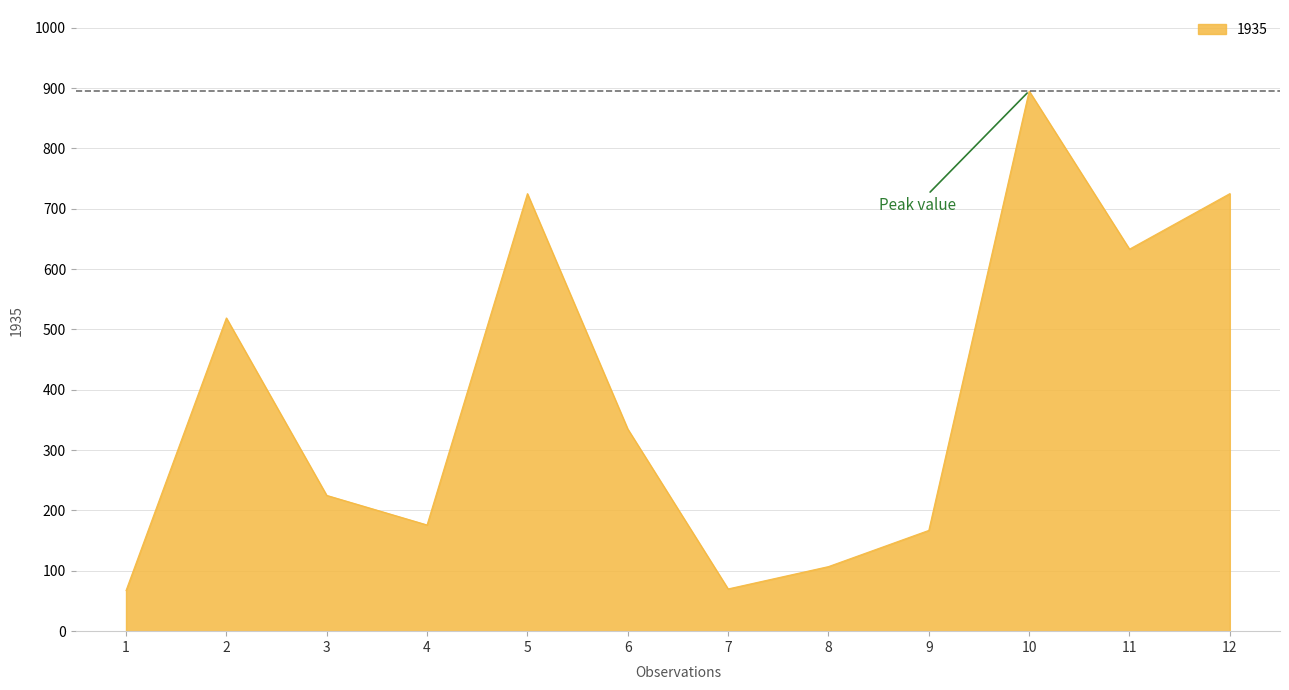

How many values are below 335?

6